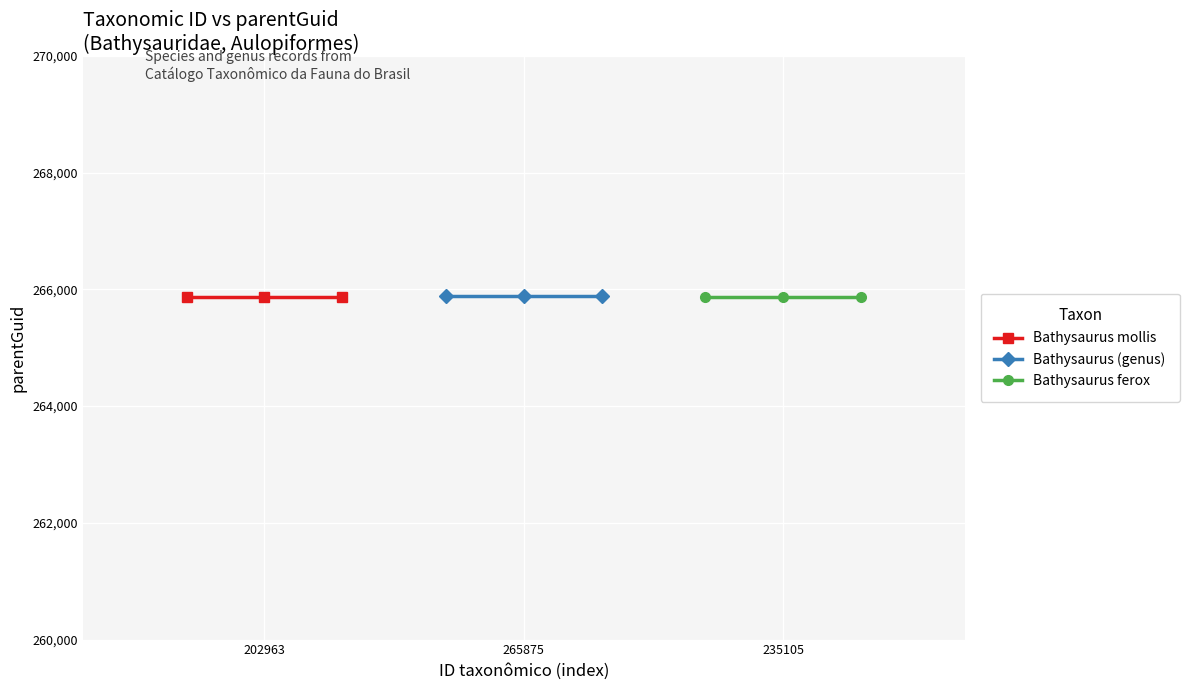

How many lines are shown in the chart?

3